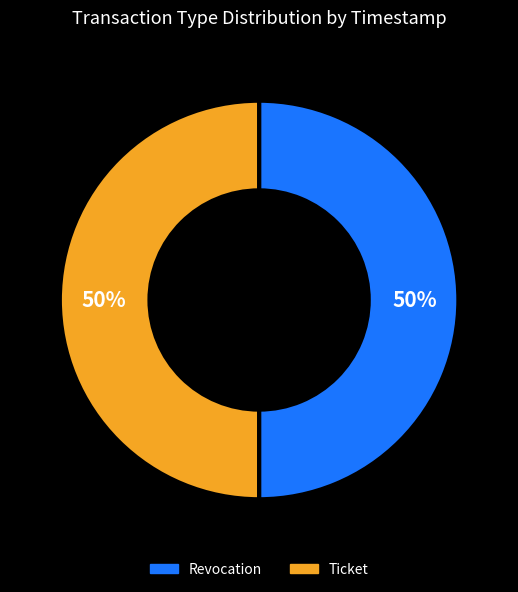

What is the ratio of the value at Revocation to the value at Ticket?

1.0